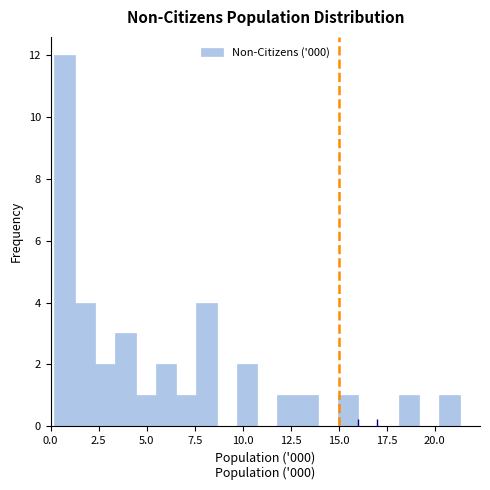

Read against the x-axis, roughly where is the centre of the tallest bar?

0.5